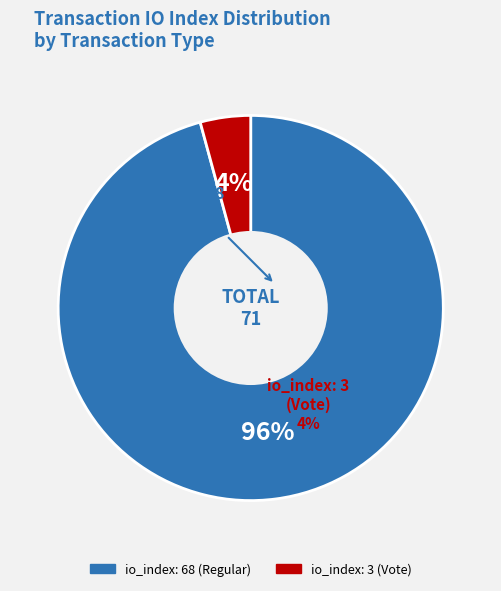

Which category has the smallest portion of the pie?

io_index: 3 (Vote)